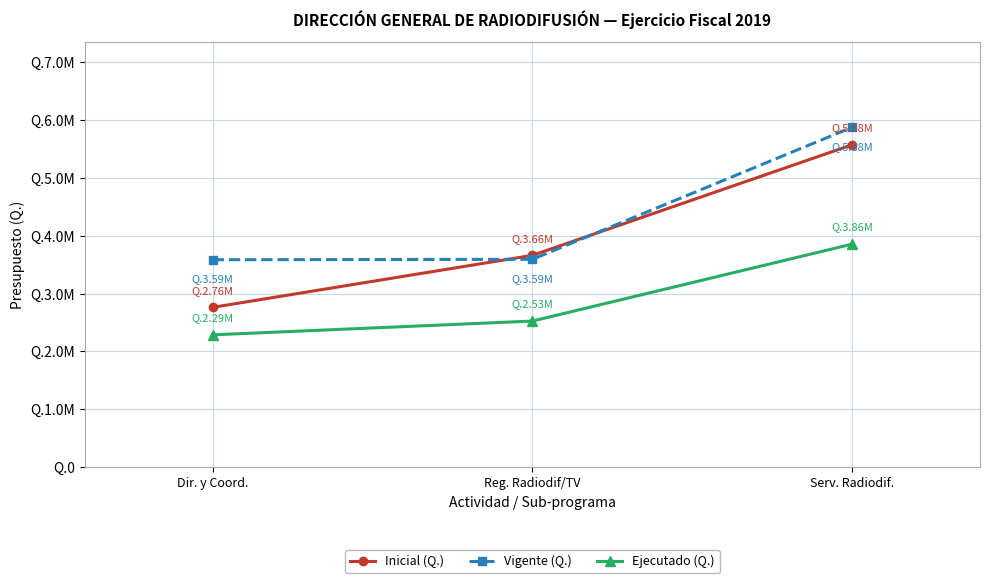

What is the difference between the highest and lowest values at Serv. Radiodif.?

2021517.3